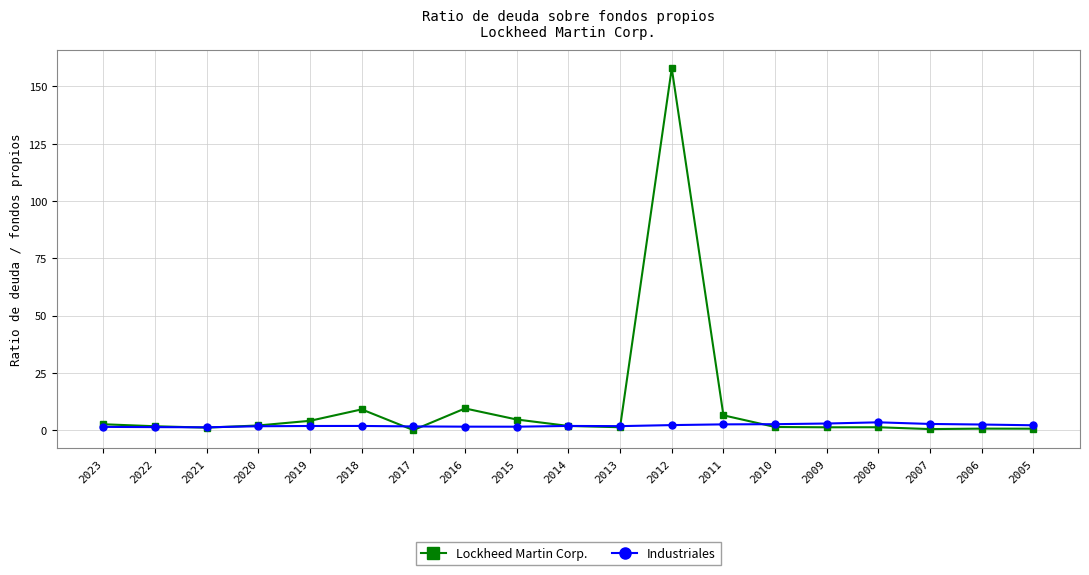

Count the number of data series in this chart.

2